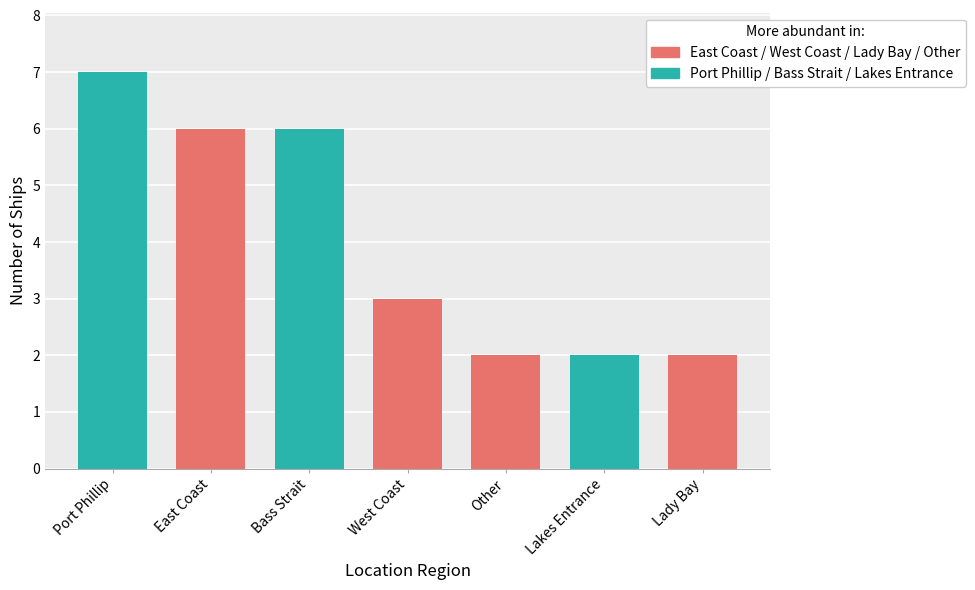

Reading left to right, transcribe all the data shown in this chart.

7	6	6	3	2	2	2